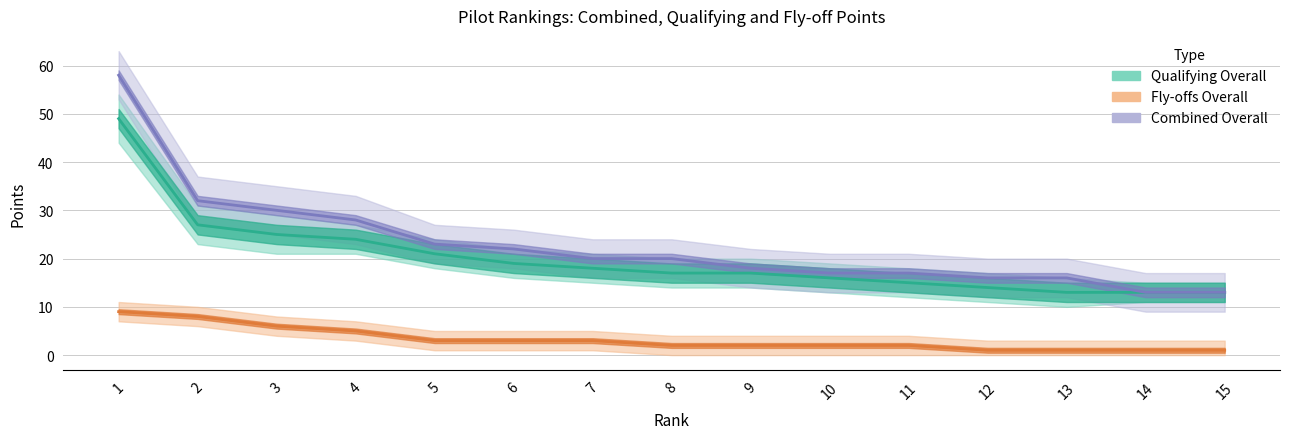

True or false: Fly-offs Overall and Combined Overall intersect in this chart.

False